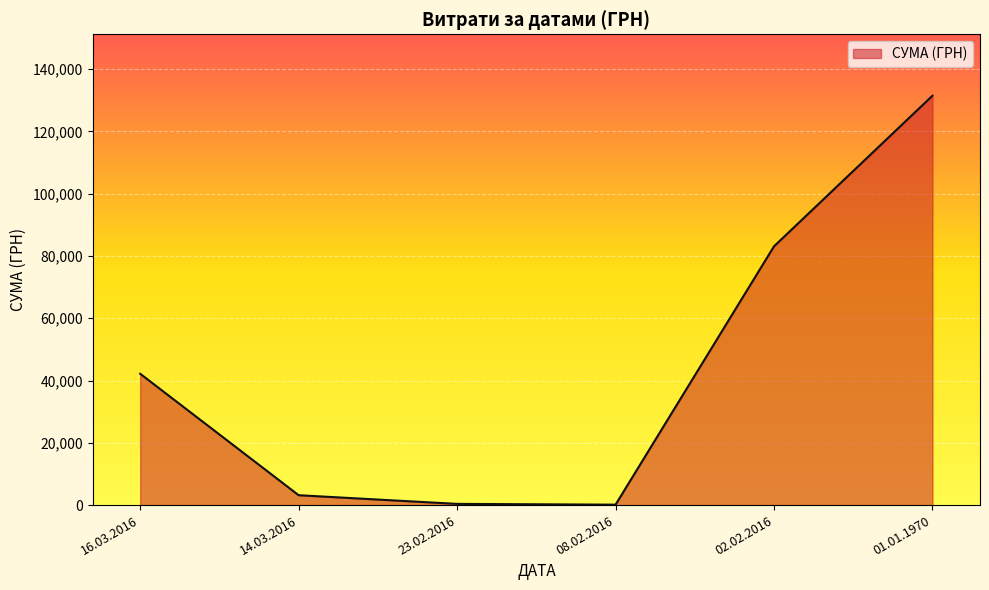

At which label is the value closest to 65813?

02.02.2016